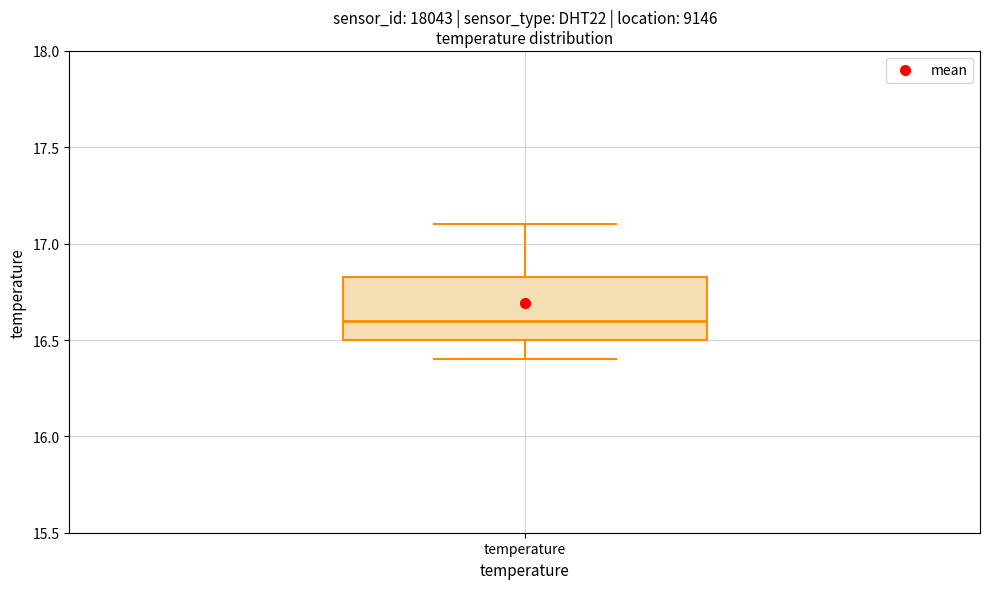

Transcribe this box plot: give where the median line is, the range the box spans, and where the two whiskers end, as read against the y-axis. The values are not printed on the chart, so give them approximately, as read against the axis.

median 16.60, box 16.50 to 16.85, whiskers 16.40 to 17.10